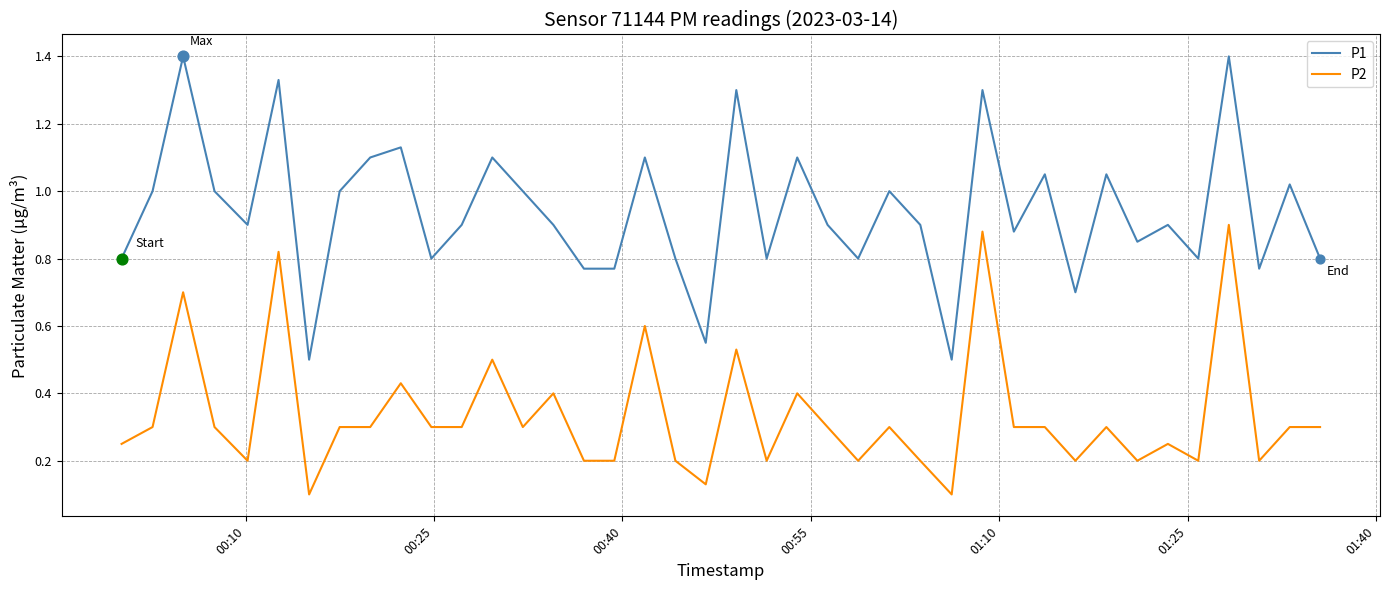

Which series has the widest spread of values?

P1